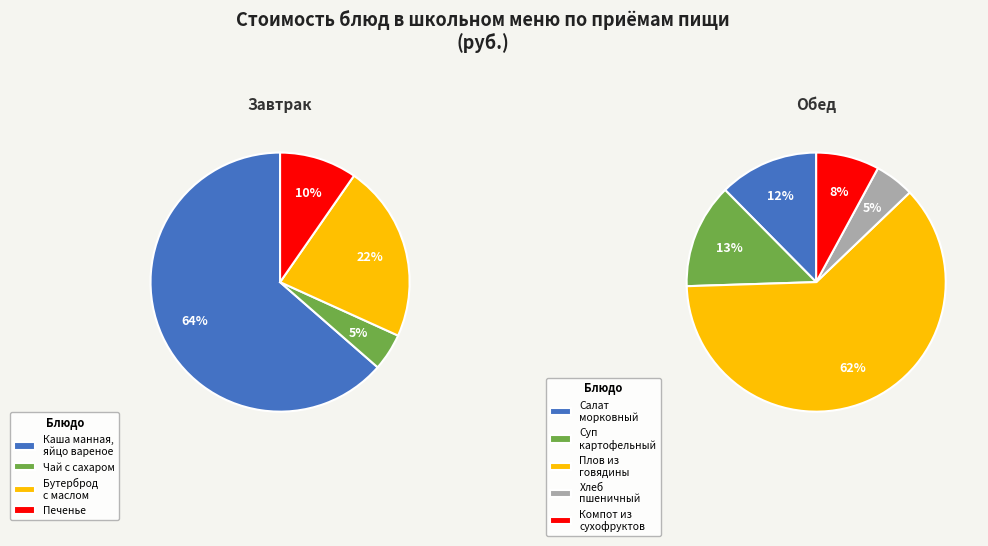

True or false: Каша манная,
яйцо вареное accounts for 39% of the total.

False